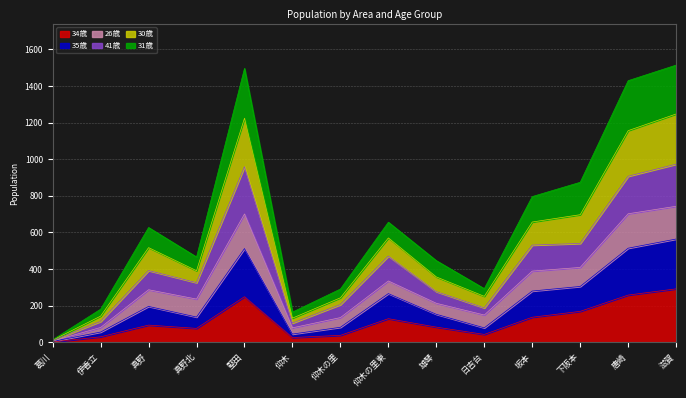

Is it true that 41歳 equals 907 at 唐崎?

True